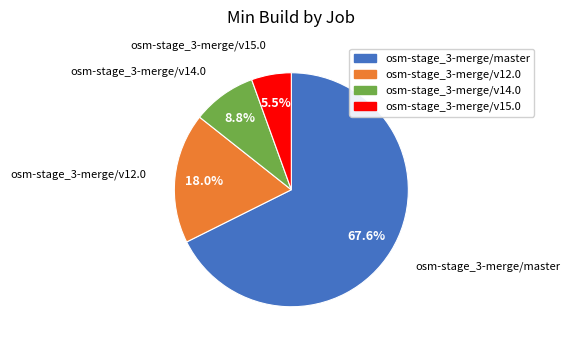

To the nearest percent, what is the combined percentage of osm-stage_3-merge/master and osm-stage_3-merge/v12.0?

86%